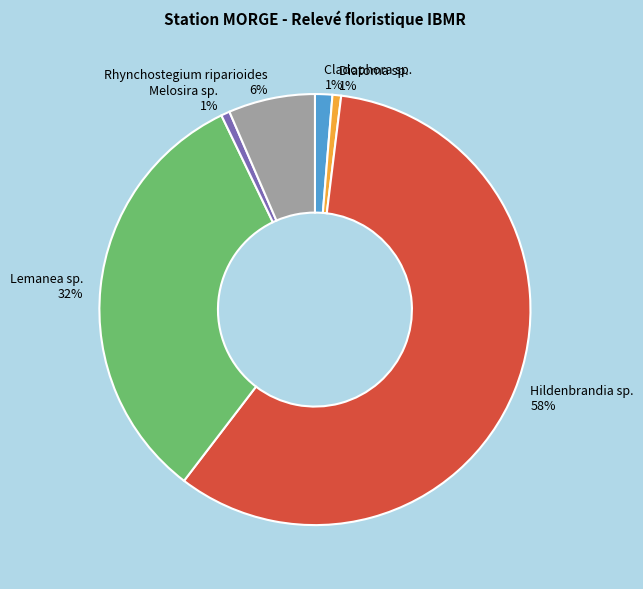

Which category has the biggest portion of the pie?

Hildenbrandia sp.